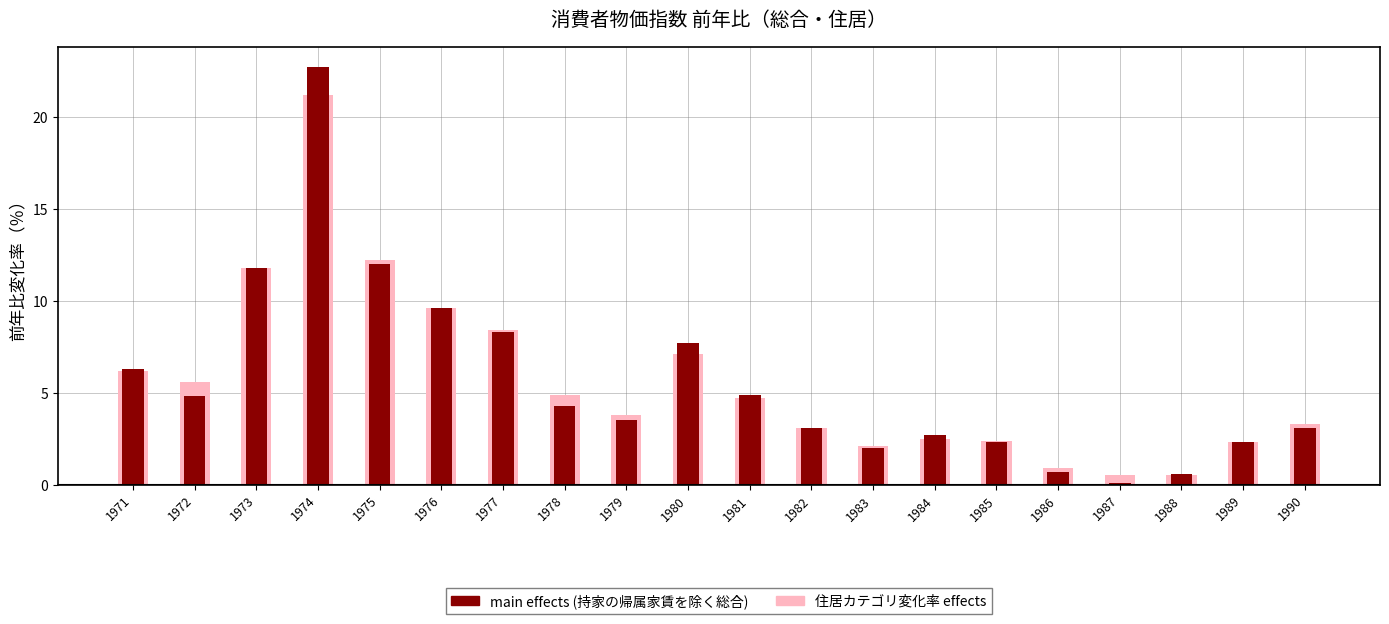

Rank the series by their average value, from lowest to highest.

main effects, 住居カテゴリ変化率